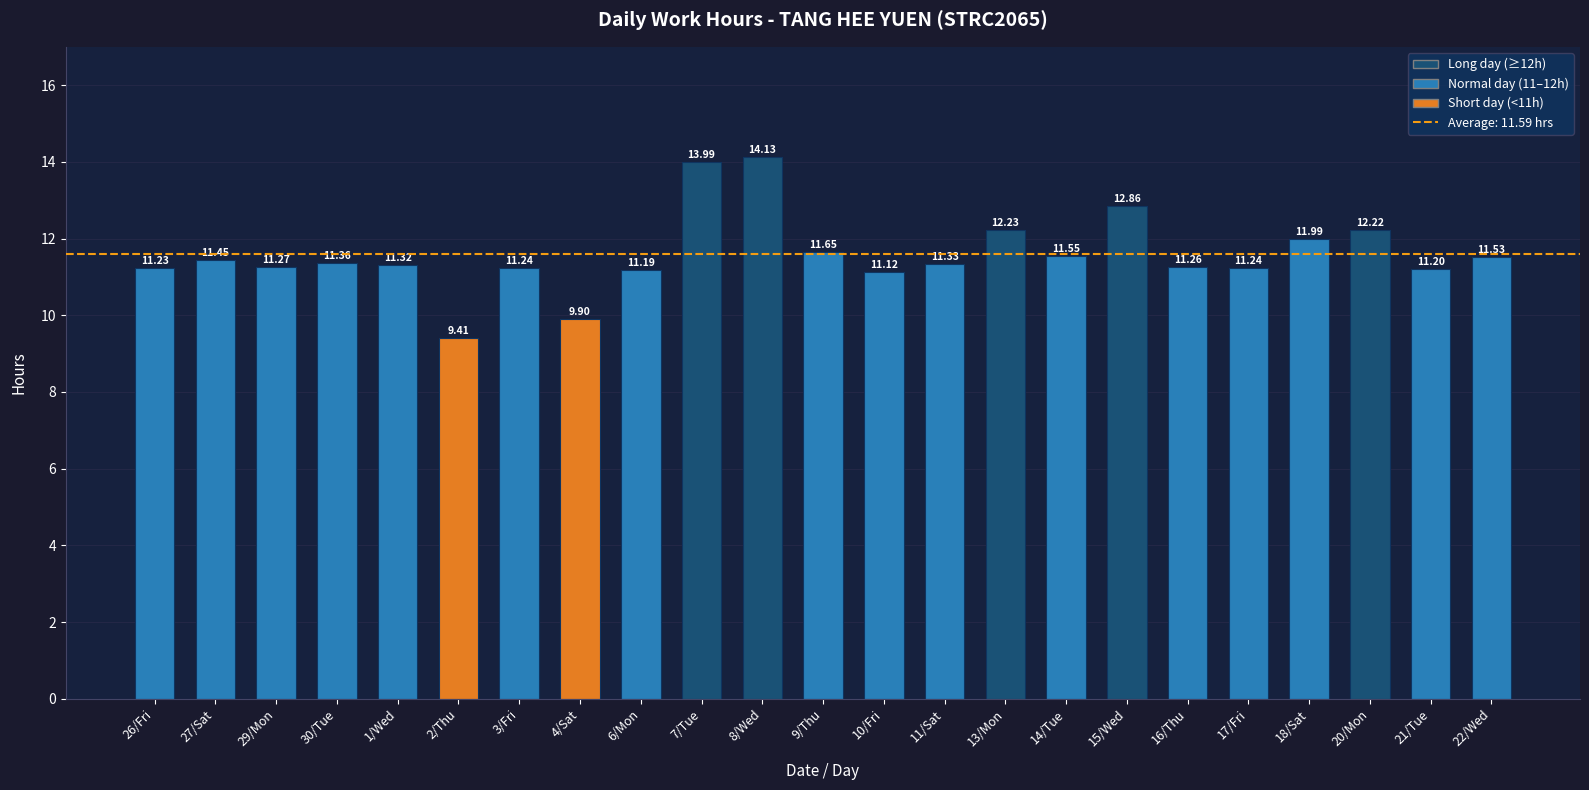

What is the label of the 5th bar from the left?

1/Wed